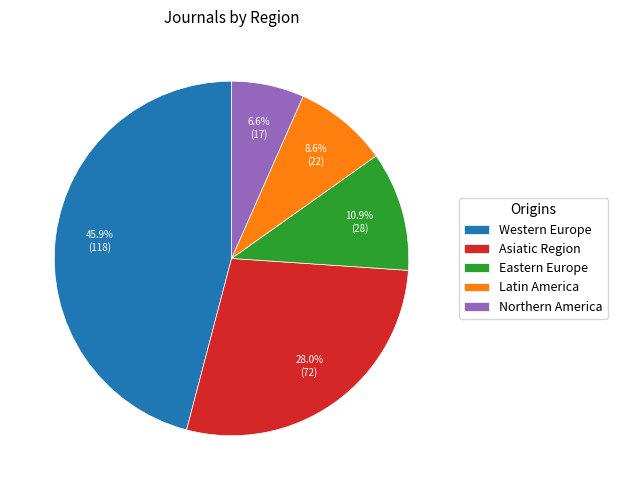

Combined, what portion of the pie is Asiatic Region and Latin America?

36.6%